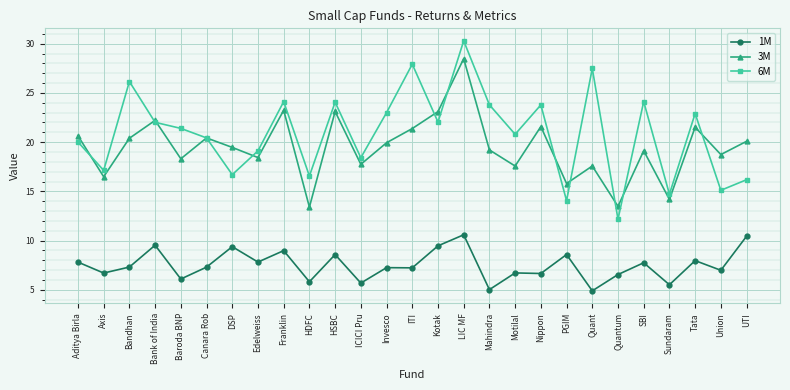

Which series has the largest total across all categories?

6M